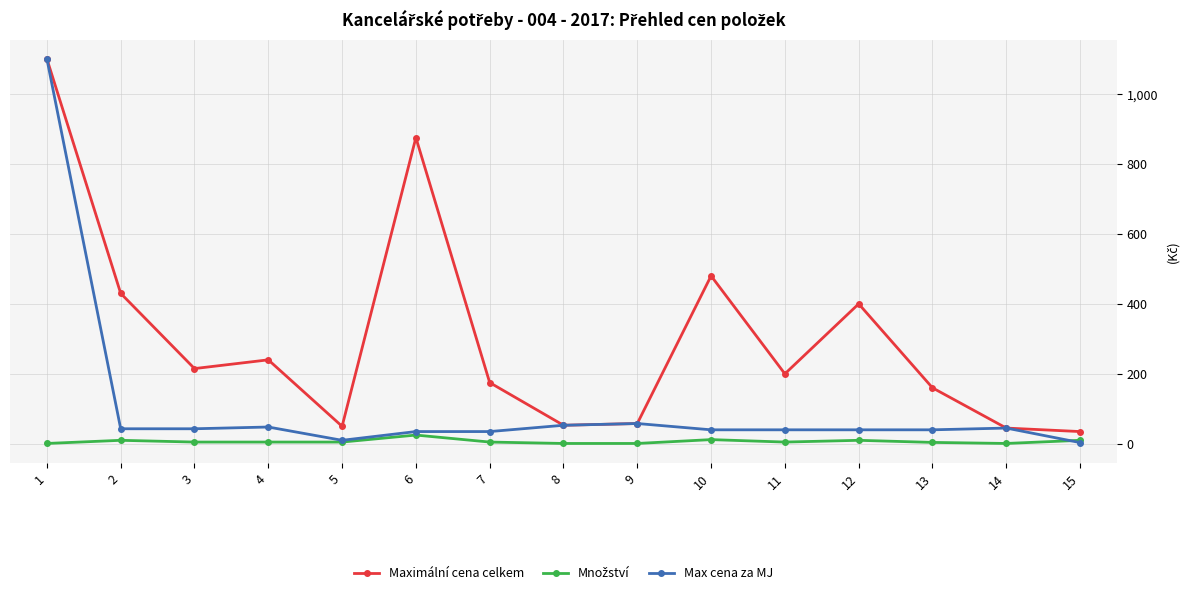

Which series has the widest spread of values?

Max cena za MJ